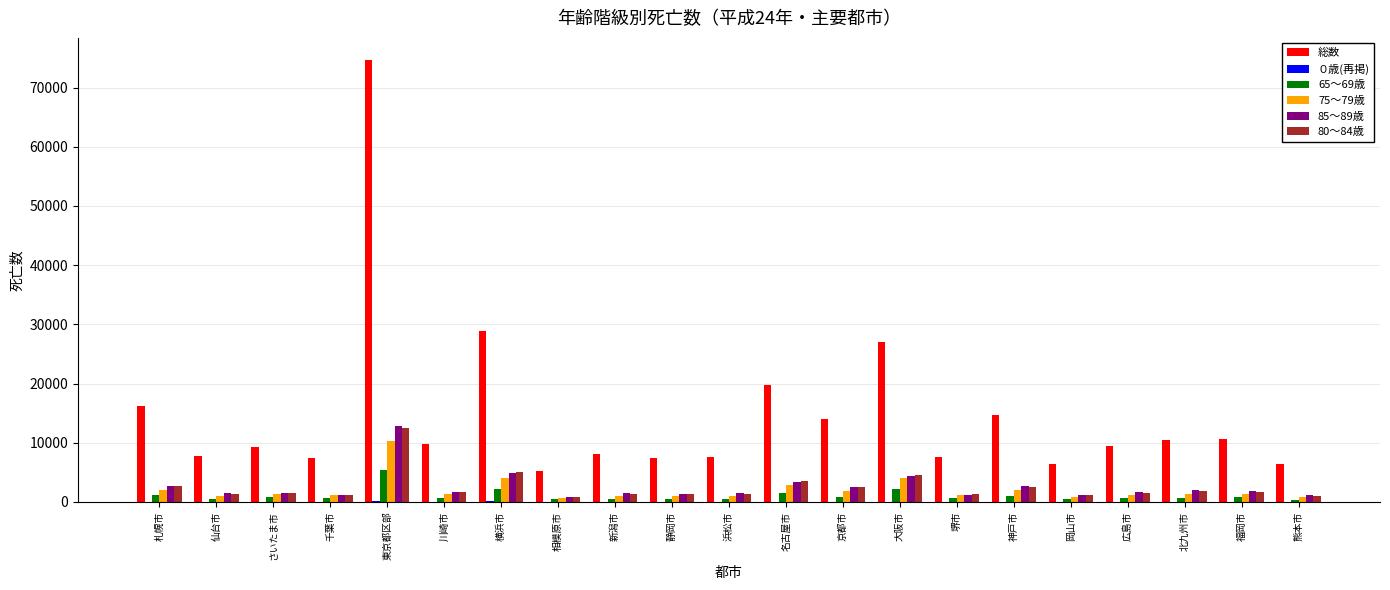

Count the number of categories in the chart.

21